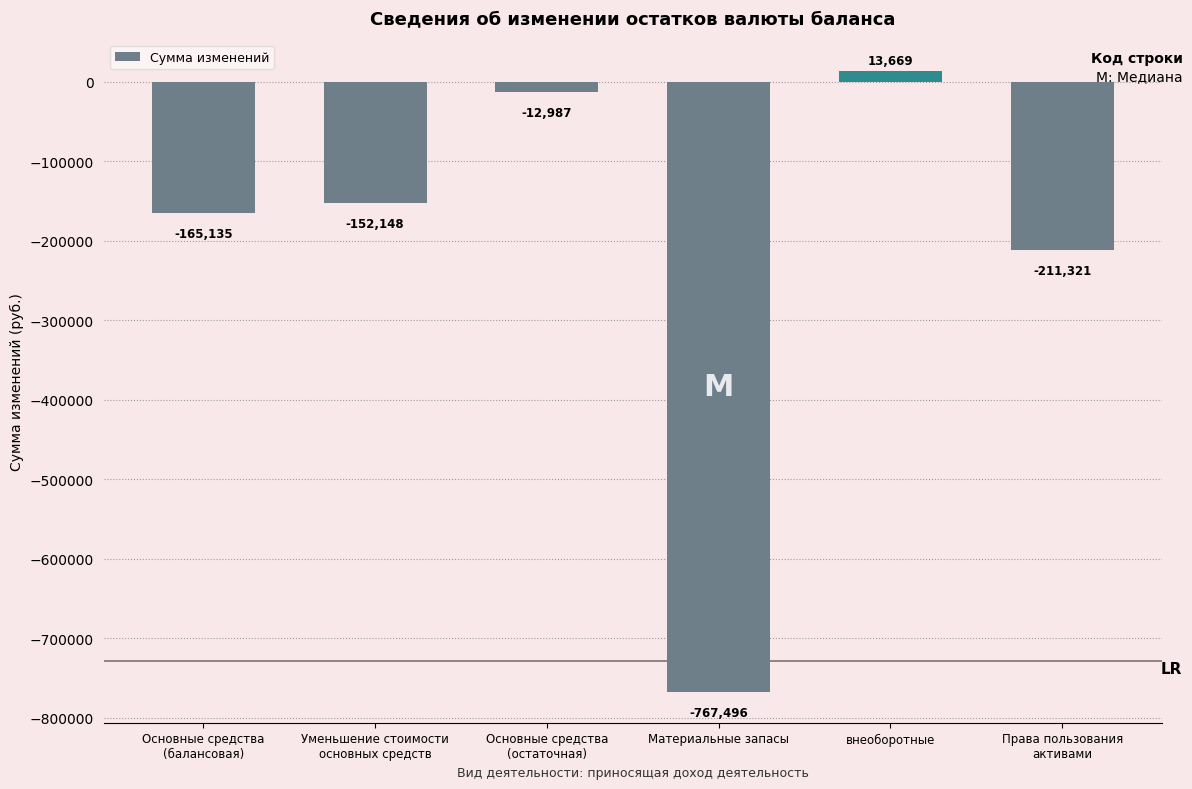

What is the change in value from Основные средства
(балансовая) to Уменьшение стоимости
основных средств?

+12986.5